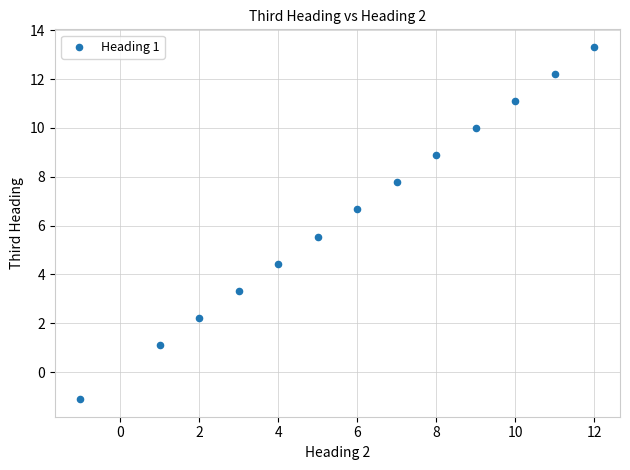

What is the range of X values (max minus min)?

13.0